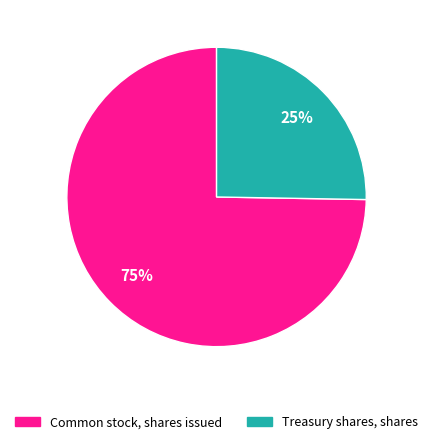

Which has a higher value, Treasury shares, shares or Common stock, shares issued?

Common stock, shares issued